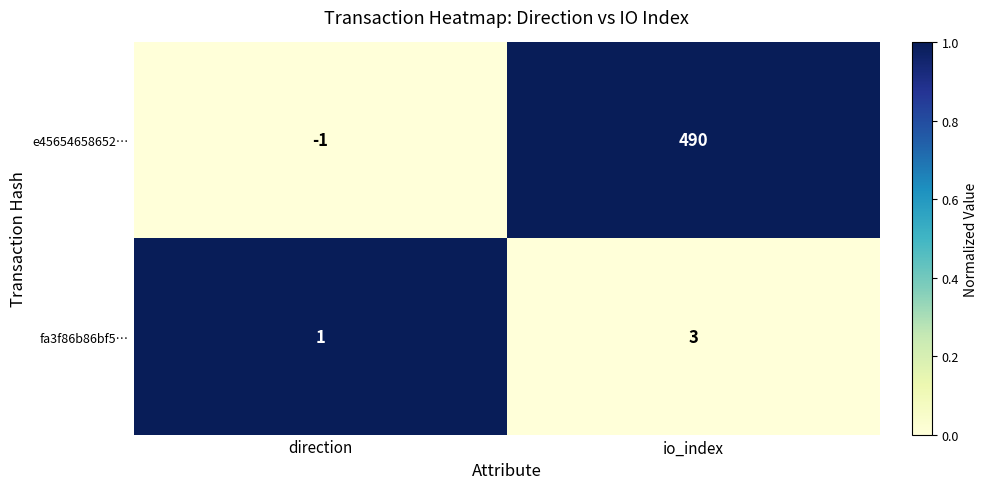

What is the sum of the fa3f86b86bf5… values at io_index and direction?

4